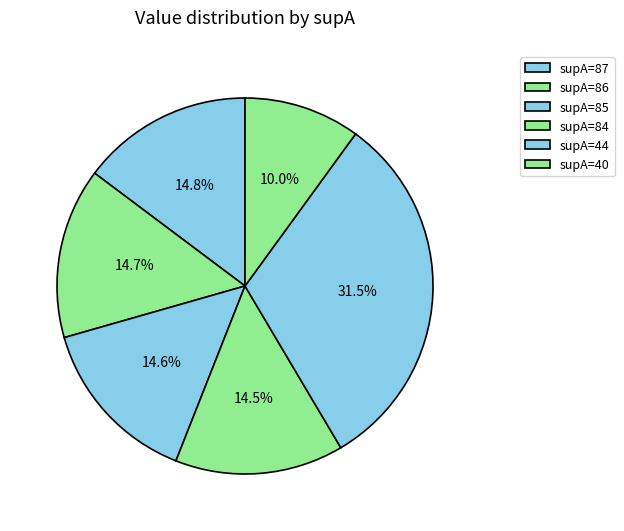

Which category has the smallest portion of the pie?

40